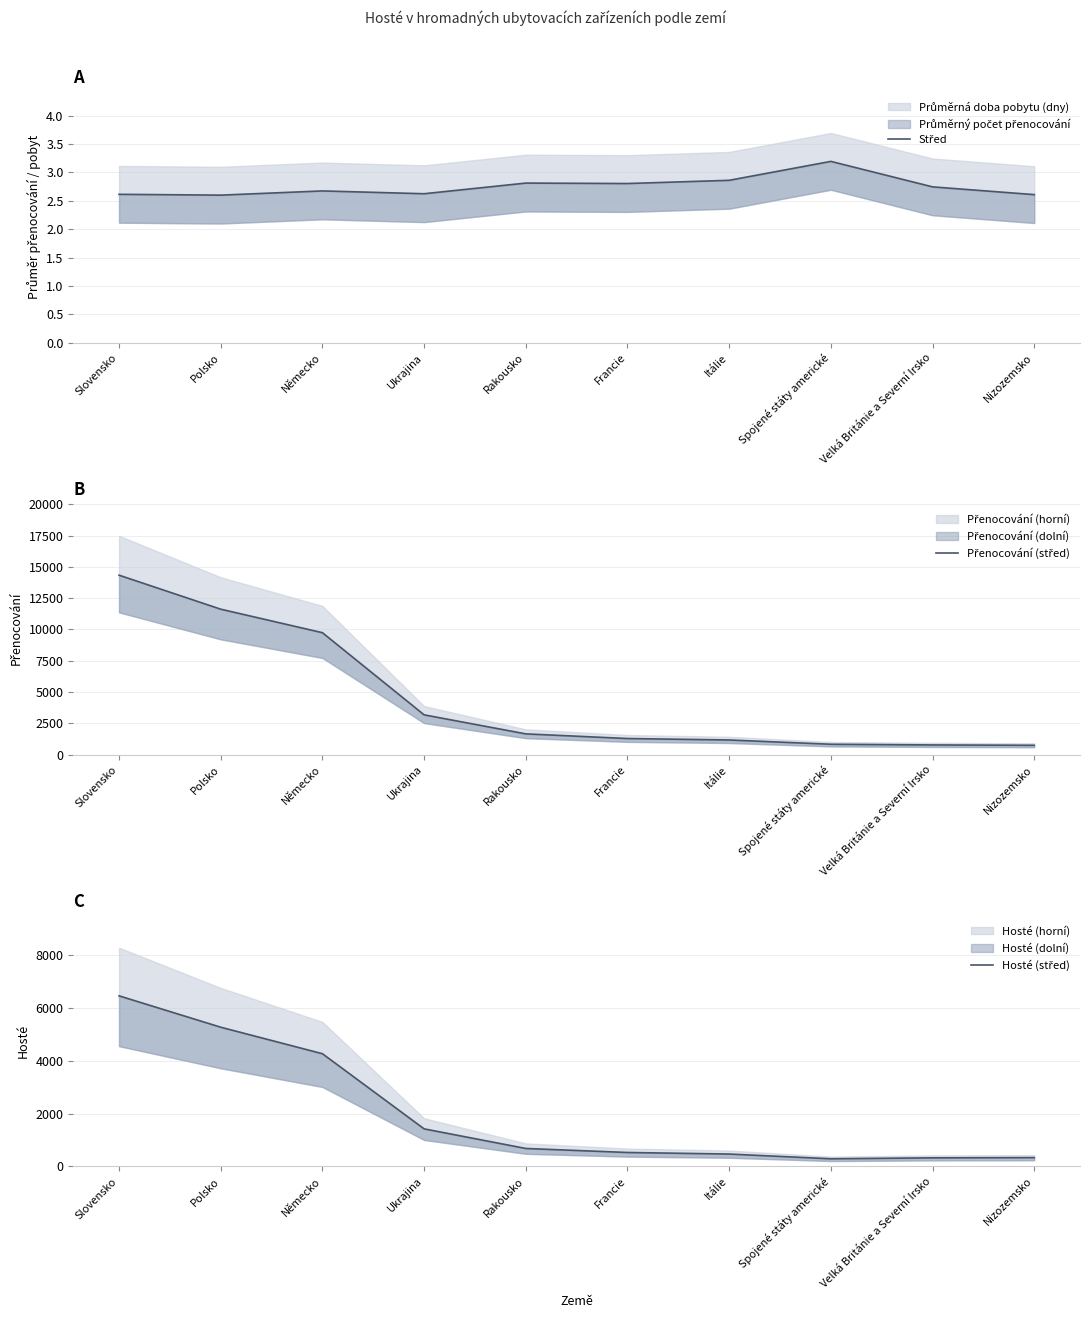

True or false: Přenocování (střed) and Střed cross at least once.

False